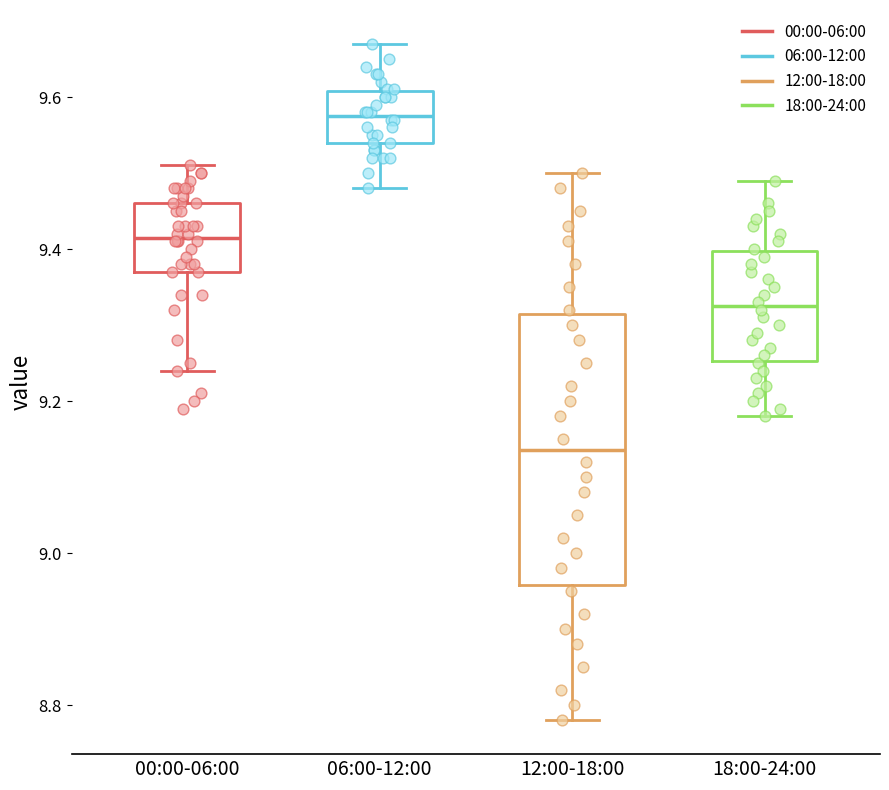

Reading left to right, transcribe this box plot: for each box, give where its median line is, the range the box spans, and where its two whiskers end, as read against the y-axis. The values are not printed on the chart, so give them approximately, as read against the axis.

00:00-06:00: median 9.42, box 9.38 to 9.46, whiskers 9.24 to 9.52
06:00-12:00: median 9.58, box 9.54 to 9.60, whiskers 9.48 to 9.68
12:00-18:00: median 9.14, box 8.96 to 9.32, whiskers 8.78 to 9.50
18:00-24:00: median 9.32, box 9.26 to 9.40, whiskers 9.18 to 9.50